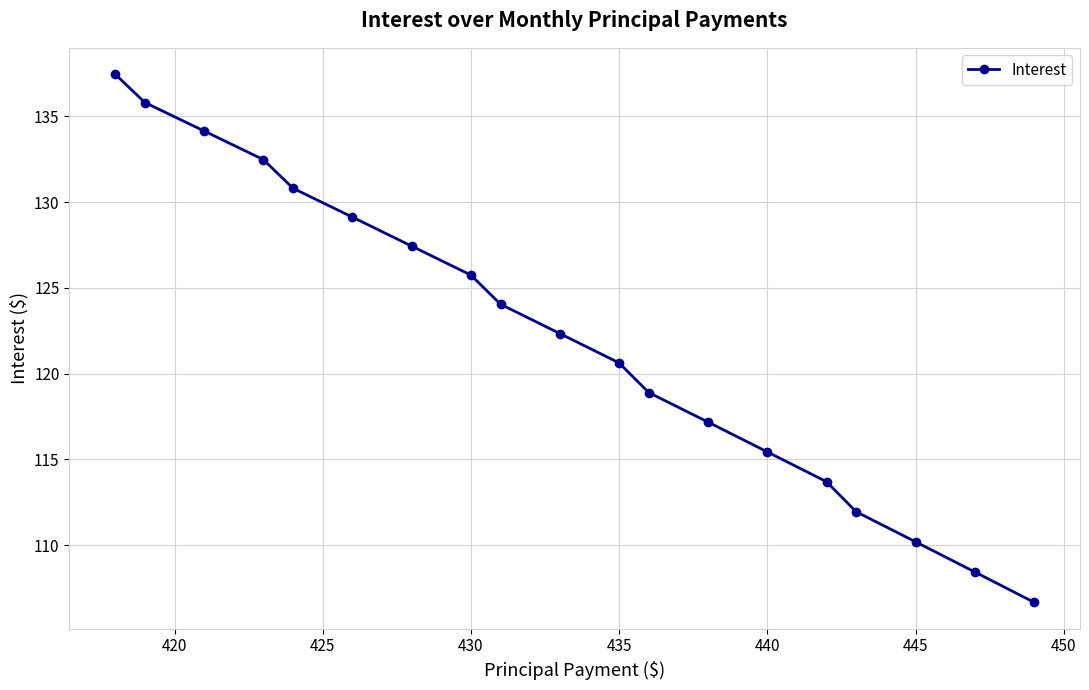

True or false: there are more than 1 points higher than both neighbors.

False